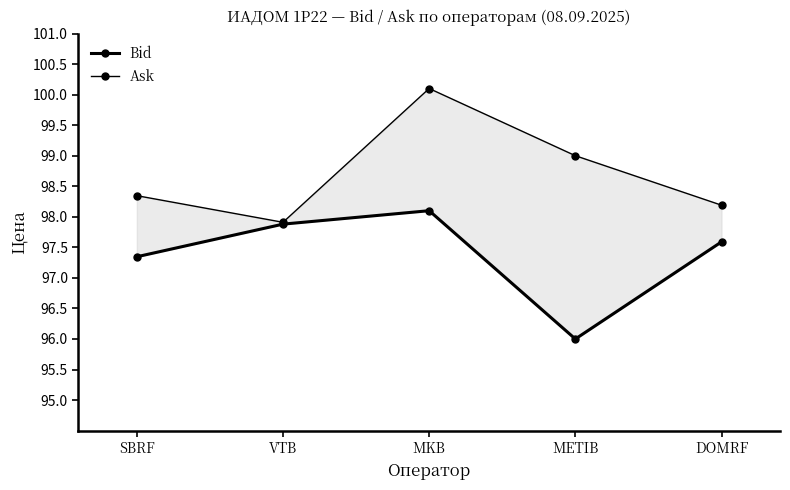

What is the label of the 3rd point from the left?

MKB